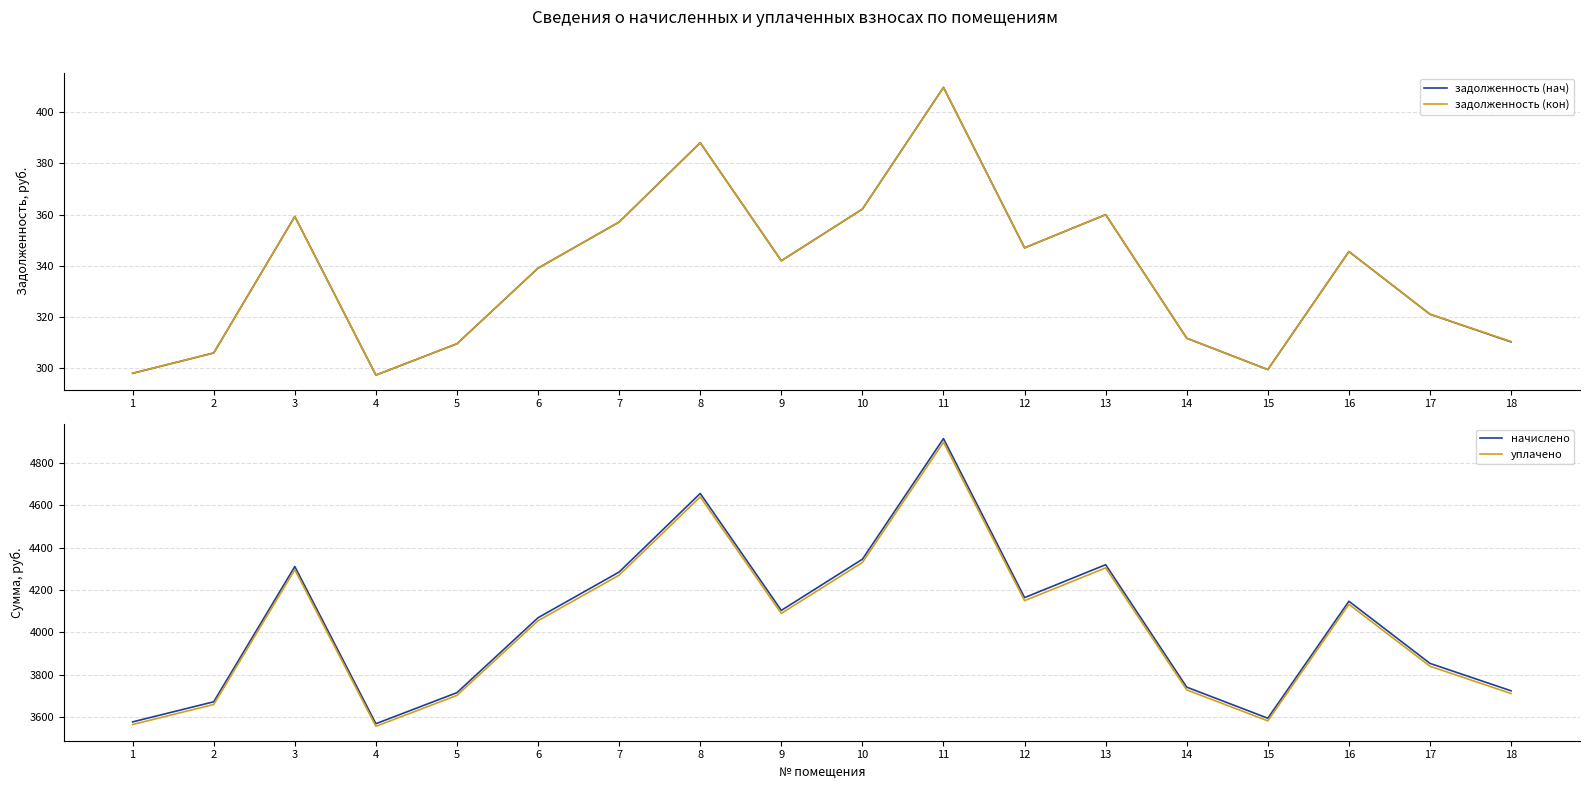

Reading right to left, what are all the values shown in this chart?

задолженность (нач): 18=310.3	17=321.1	16=345.6	15=299.5	14=311.8	13=360.0	12=347.0	11=409.7	10=362.2	9=342.0	8=388.1	7=357.1	6=339.1	5=309.6	4=297.4	3=359.3	2=306.0	1=298.1
задолженность (кон): 18=310.5	17=321.1	16=345.6	15=299.5	14=311.8	13=360.0	12=347.0	11=409.7	10=362.2	9=342.0	8=388.1	7=357.1	6=339.1	5=309.6	4=297.4	3=359.3	2=306.0	1=298.1
начислено: 18=3723.8	17=3853.4	16=4147.2	15=3594.2	14=3741.1	13=4320.0	12=4164.5	11=4916.2	10=4345.9	9=4104.0	8=4657.0	7=4285.4	6=4069.4	5=3715.2	4=3568.3	3=4311.4	2=3672.0	1=3577.0
уплачено: 18=3710.9	17=3840.1	16=4132.8	15=3581.8	14=3728.1	13=4305.0	12=4150.0	11=4899.1	10=4330.8	9=4089.8	8=4640.8	7=4270.6	6=4055.3	5=3702.3	4=3555.9	3=4296.4	2=3659.2	1=3564.5